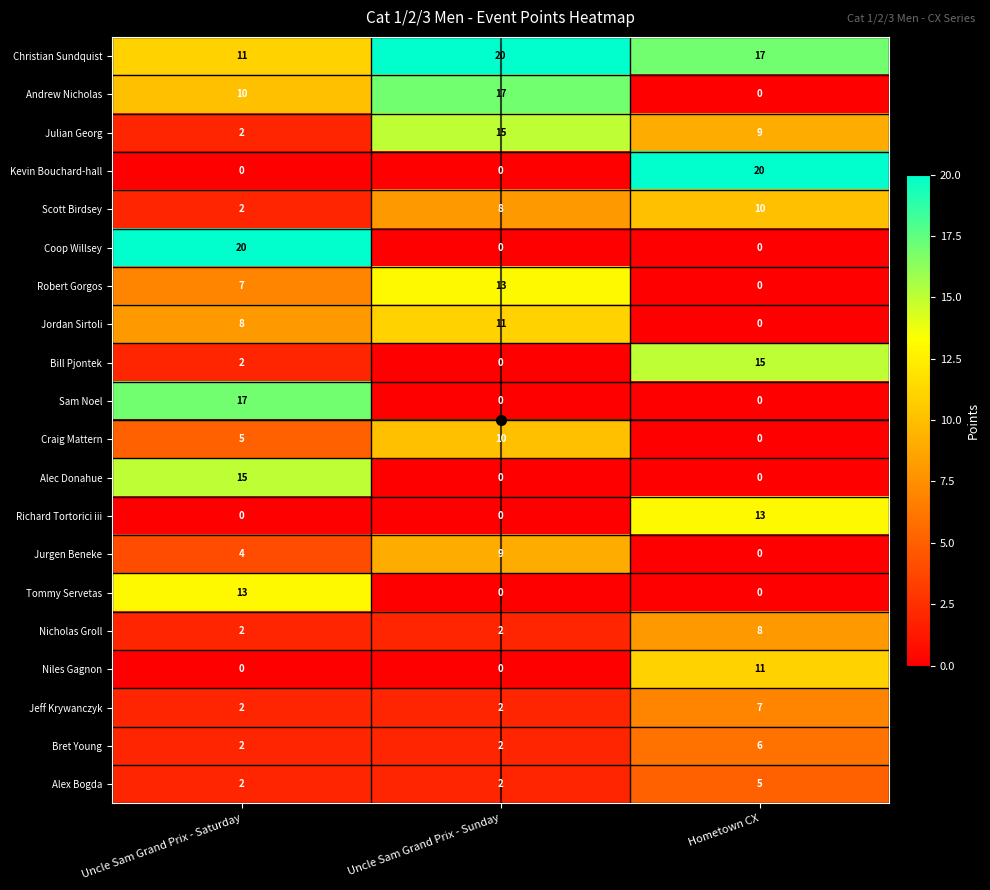

How many distinct data groups are displayed?

20